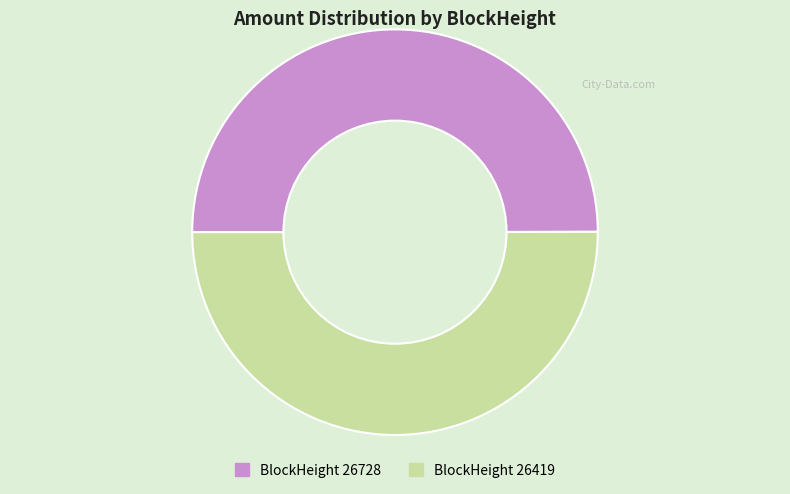

Which slice is the smallest?

26728